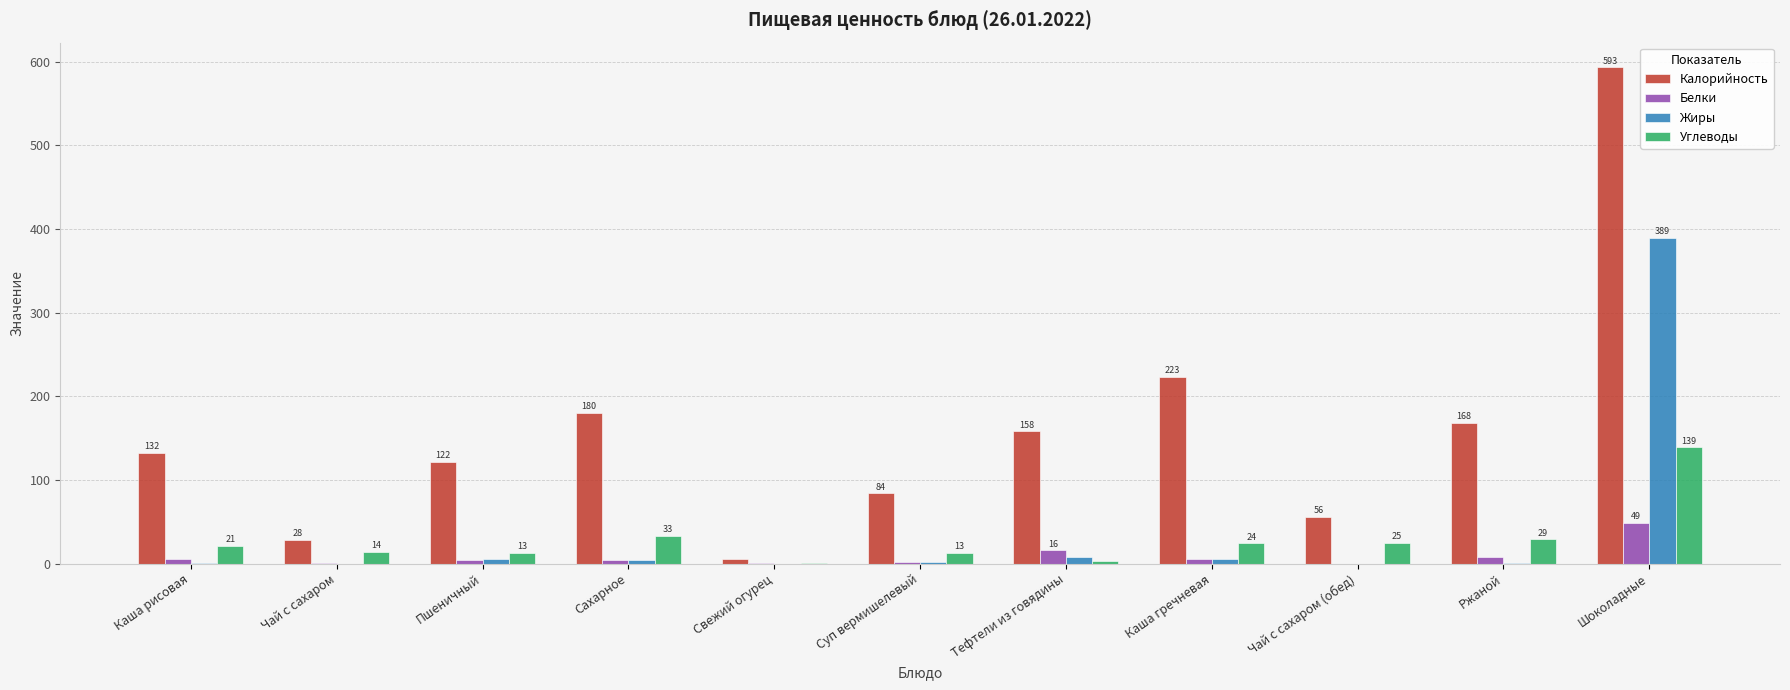

Is it true that Жиры equals -210.3 at Чай с сахаром (обед)?

False